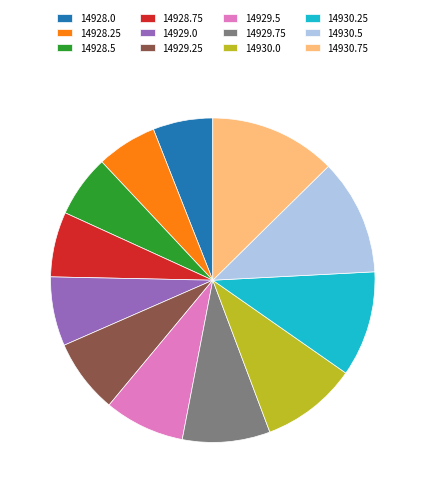

Do 14930.25 and 14929.0 together represent more than half of the pie?

No